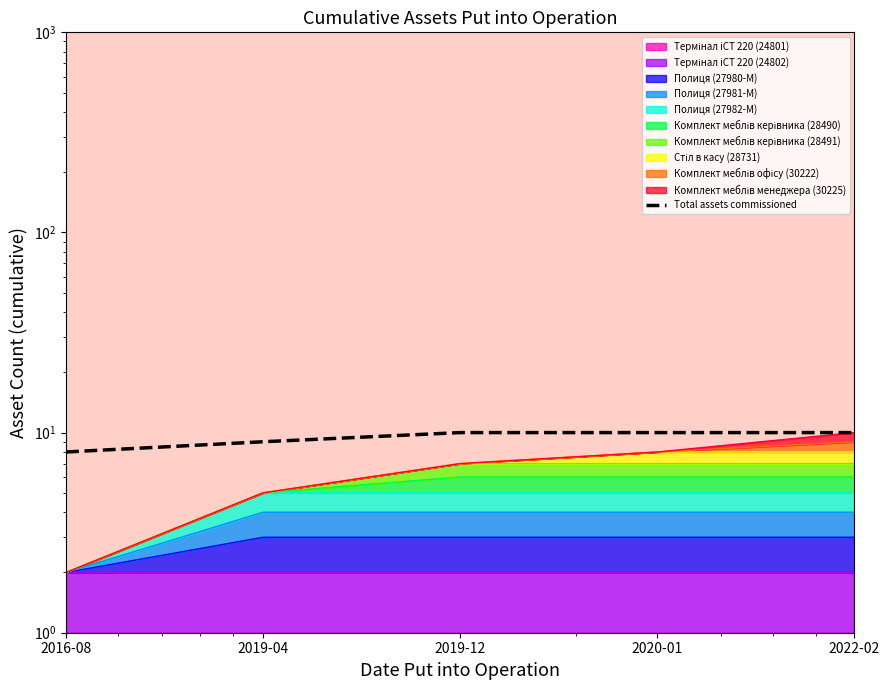

Count the number of categories in the chart.

5